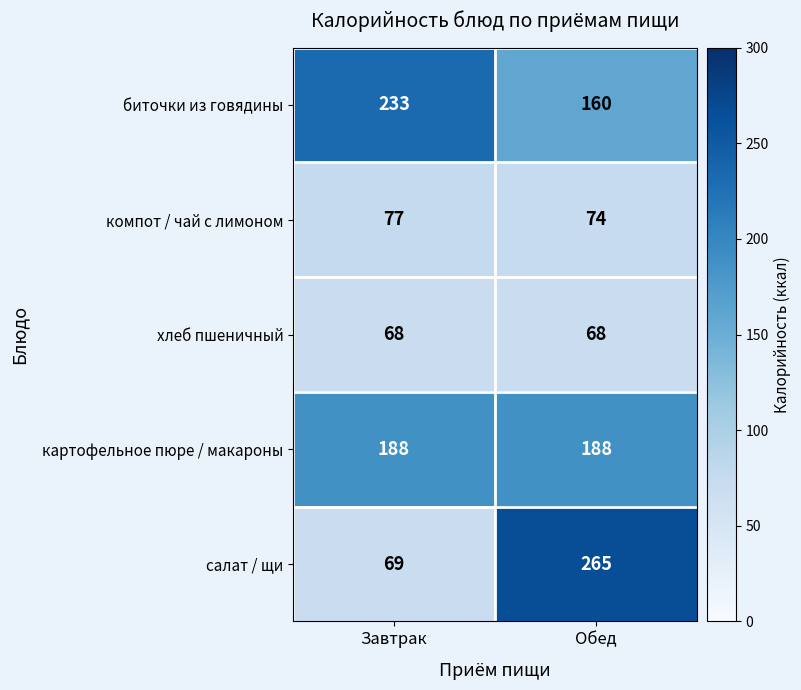

What is the average value of the салат / щи series?

167